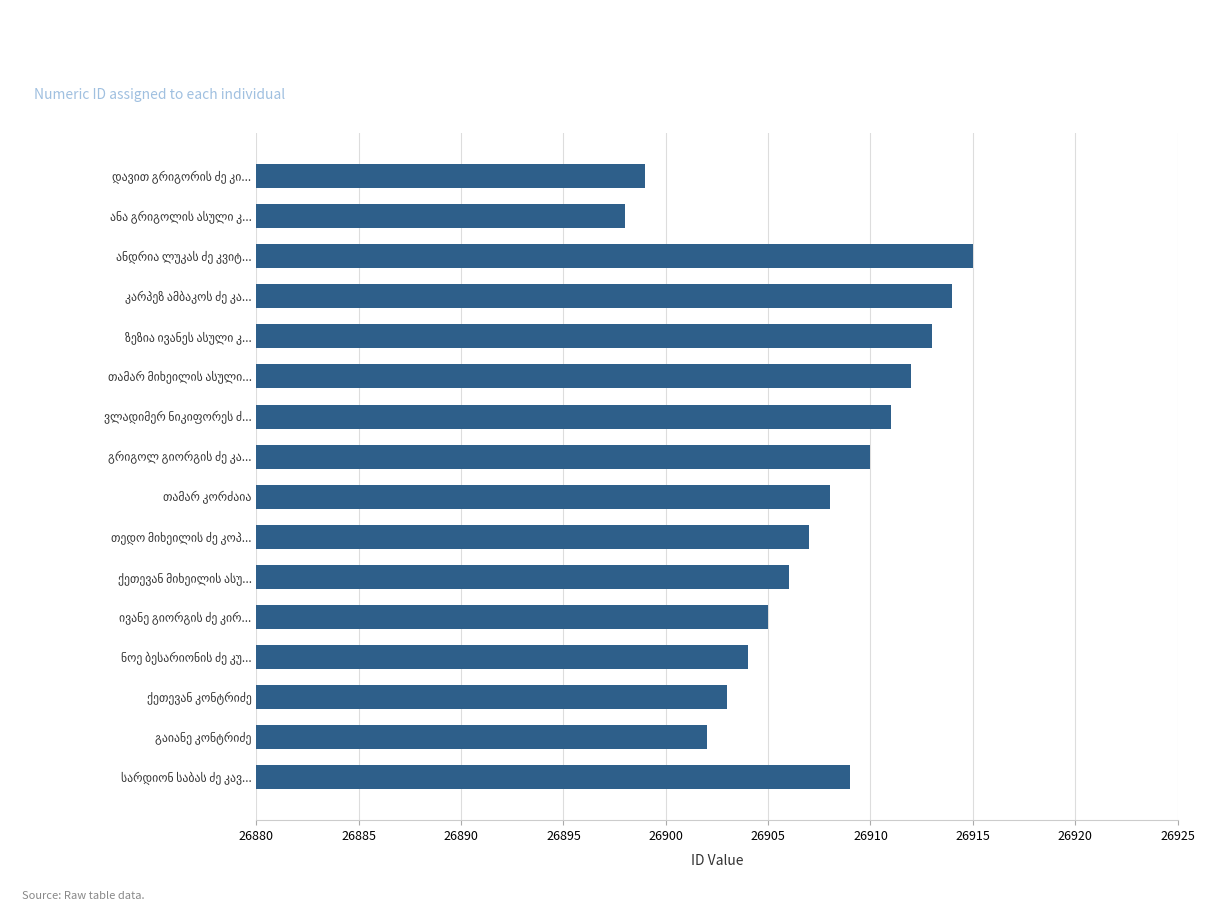

What is the minimum value shown in the chart?

26898